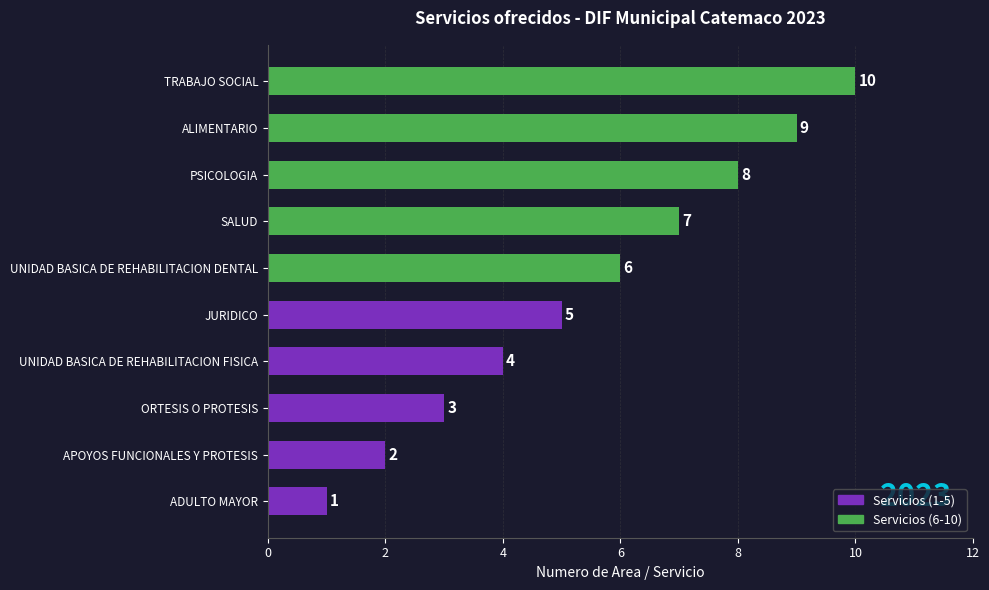

The chart shows a value of 8 at PSICOLOGIA. True or false?

True